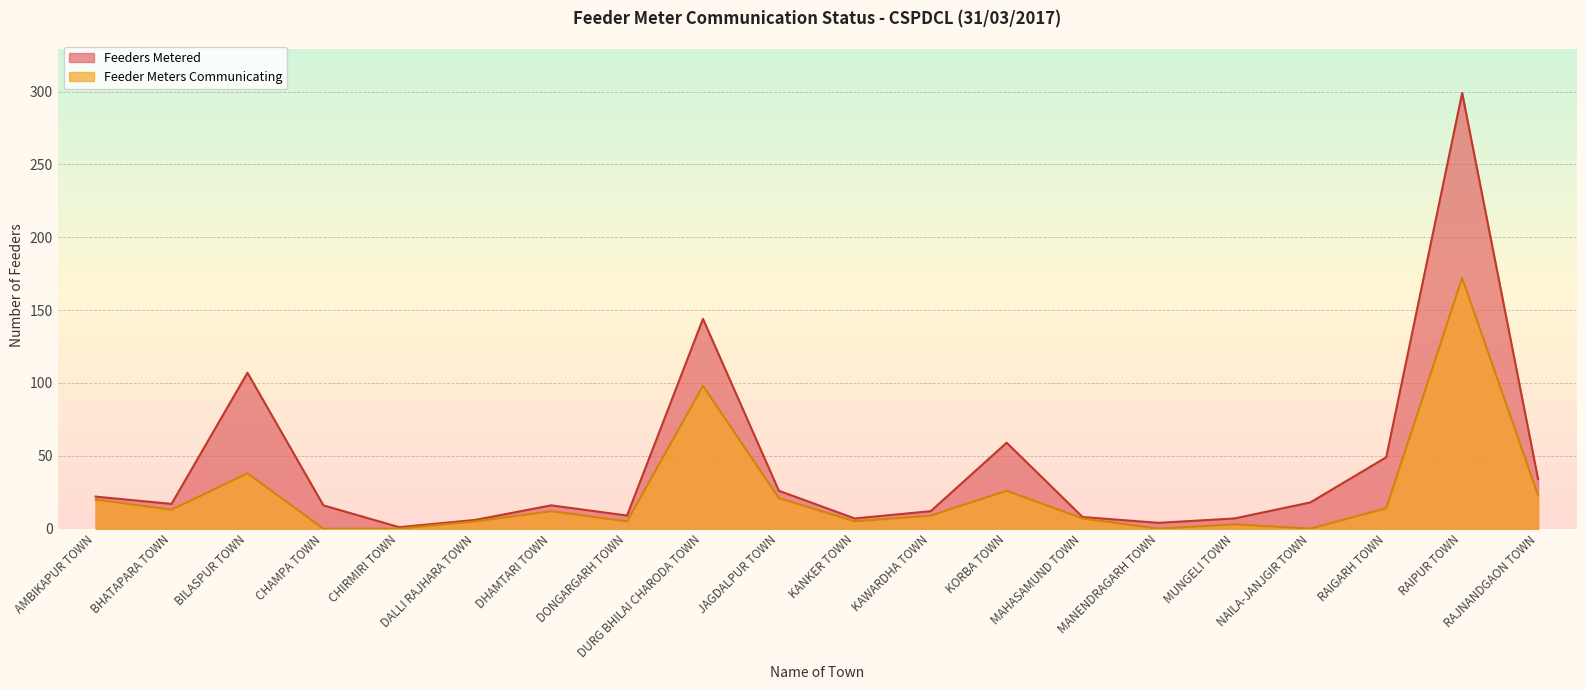

Which series has the largest range (max minus min)?

Feeders Metered